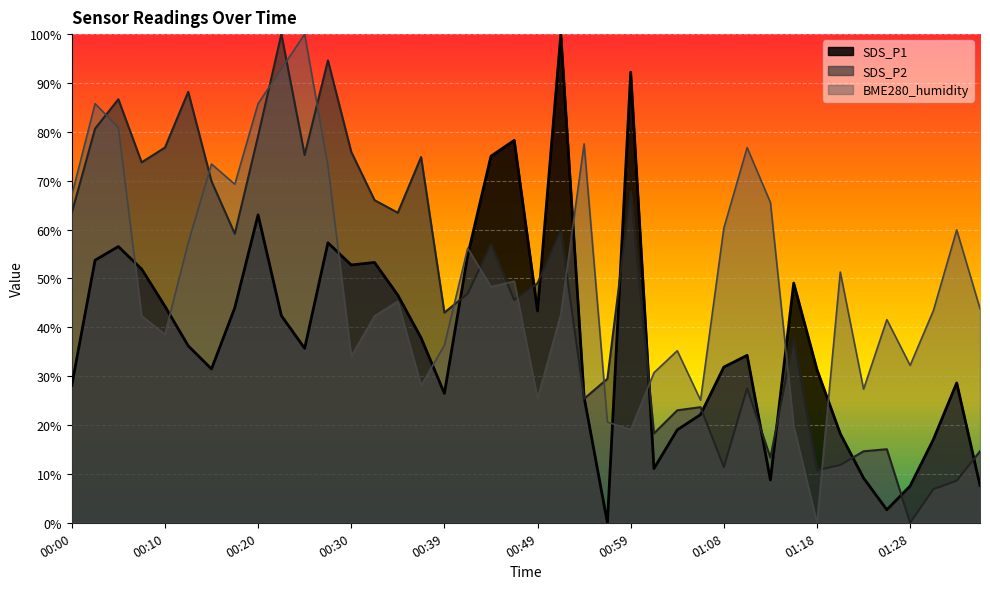

True or false: SDS_P1 has a value of 57.8 at 00:49.

False